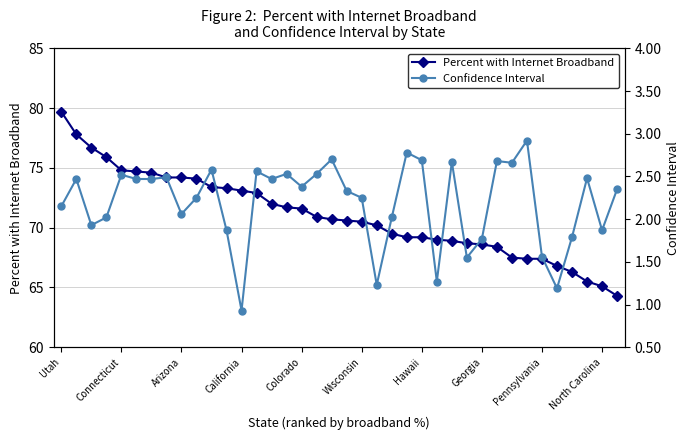

Reading left to right, extract all data points from this chart.

Percent with Internet Broadband: 79.7	77.8	76.7	75.9	74.8	74.7	74.6	74.2	74.2	74.1	73.4	73.3	73.1	72.9	72.0	71.7	71.6	70.9	70.7	70.6	70.5	70.2	69.5	69.2	69.2	69.0	68.9	68.7	68.6	68.4	67.5	67.4	67.4	66.8	66.3	65.5	65.1	64.3
Confidence Interval: 2.1	2.5	1.9	2.0	2.5	2.5	2.5	2.5	2.1	2.2	2.6	1.9	0.9	2.6	2.5	2.5	2.4	2.5	2.7	2.3	2.2	1.2	2.0	2.8	2.7	1.3	2.7	1.6	1.8	2.7	2.7	2.9	1.6	1.2	1.8	2.5	1.9	2.4